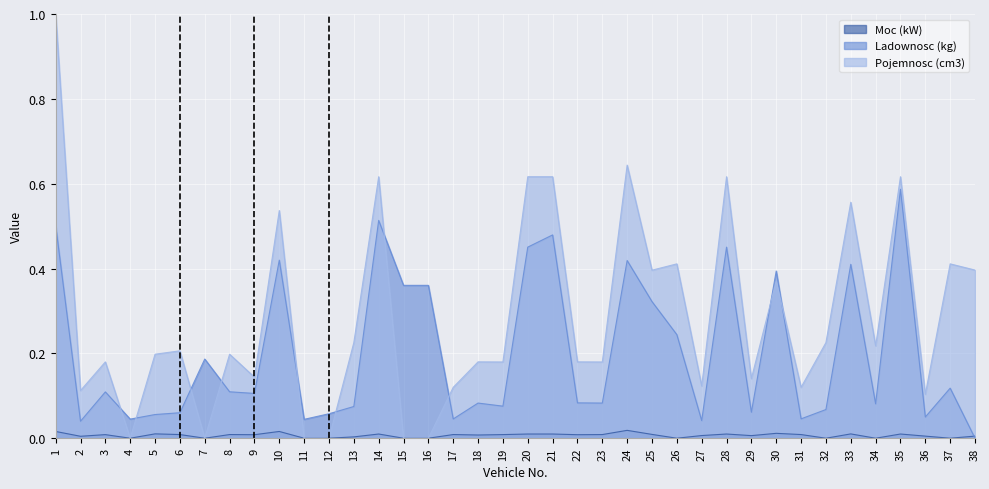

What is the difference between the second highest and minimum values in the Pojemnosc (cm3) series?

0.6